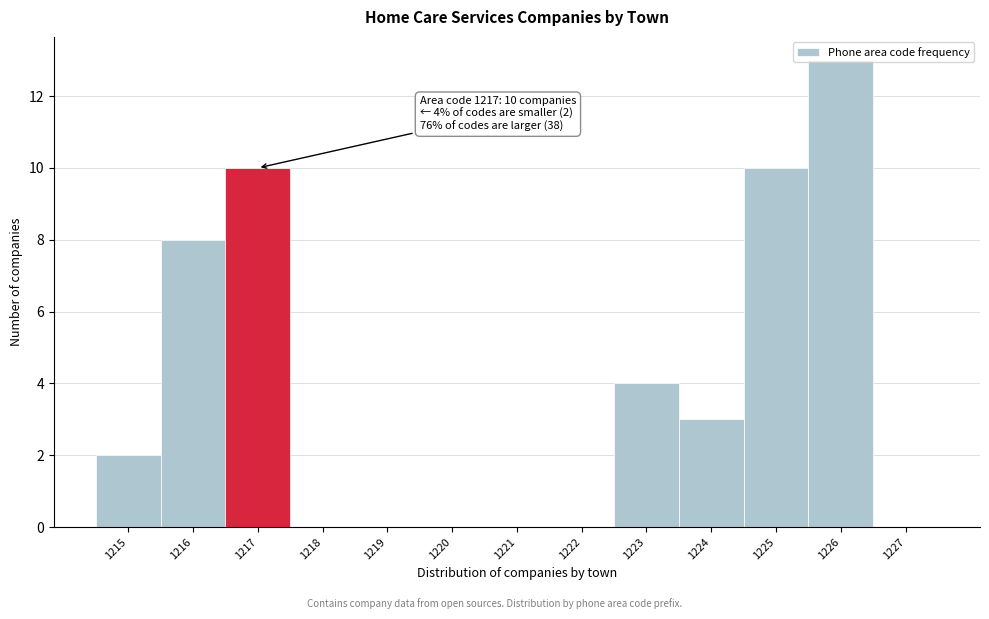

Over which range of the x-axis is the bar tallest?

1225.5 to 1226.5